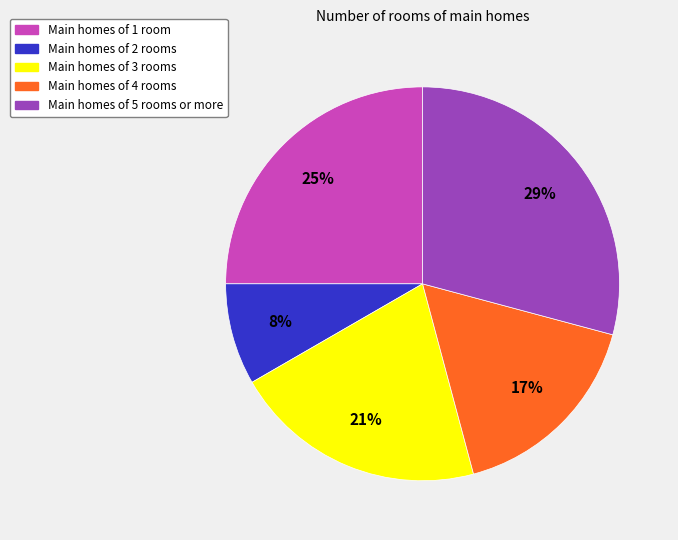

How many slices are in this pie chart?

5